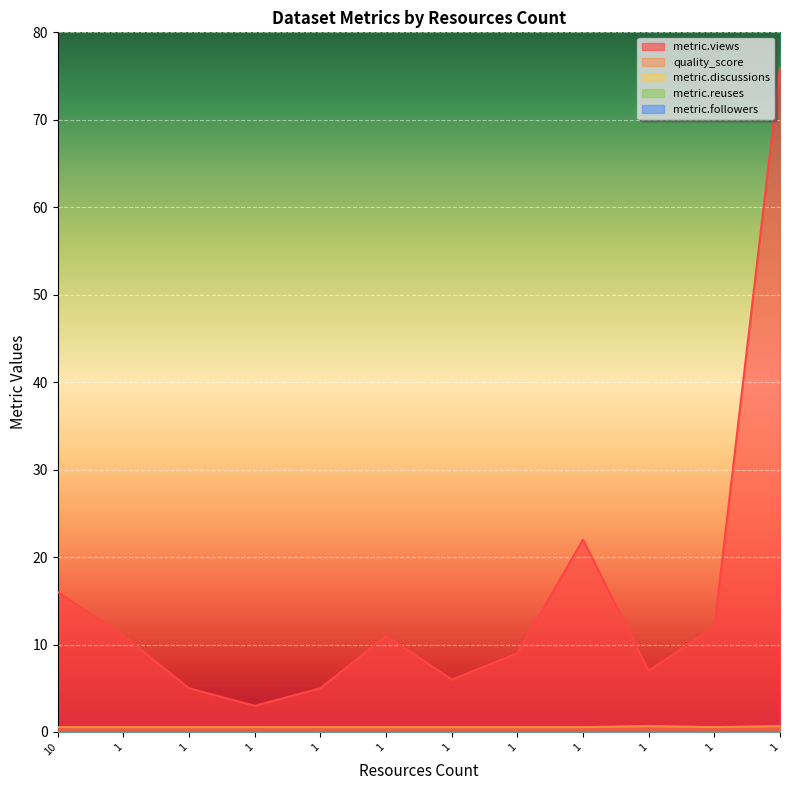

At which category is the sum across all series the highest?

1